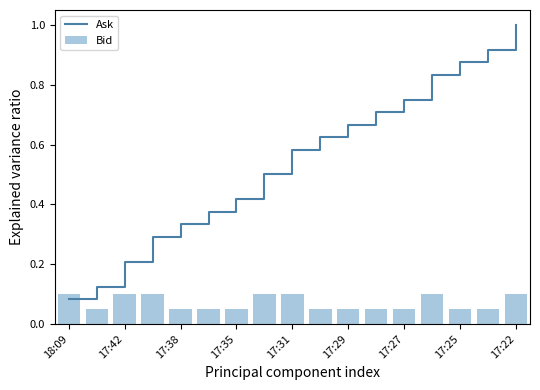

The Ask series shows 0.8 at 13. True or false?

True